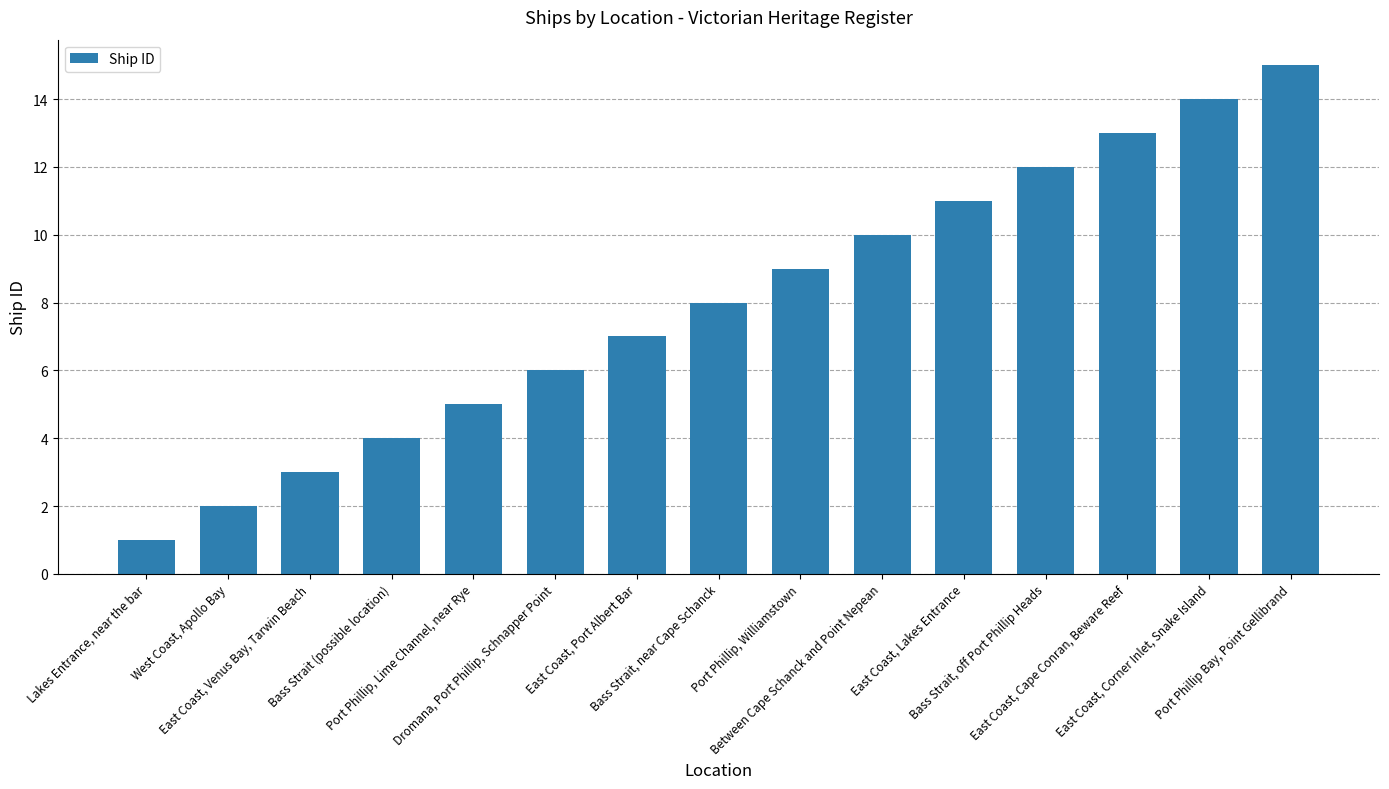

What is the average value?

8